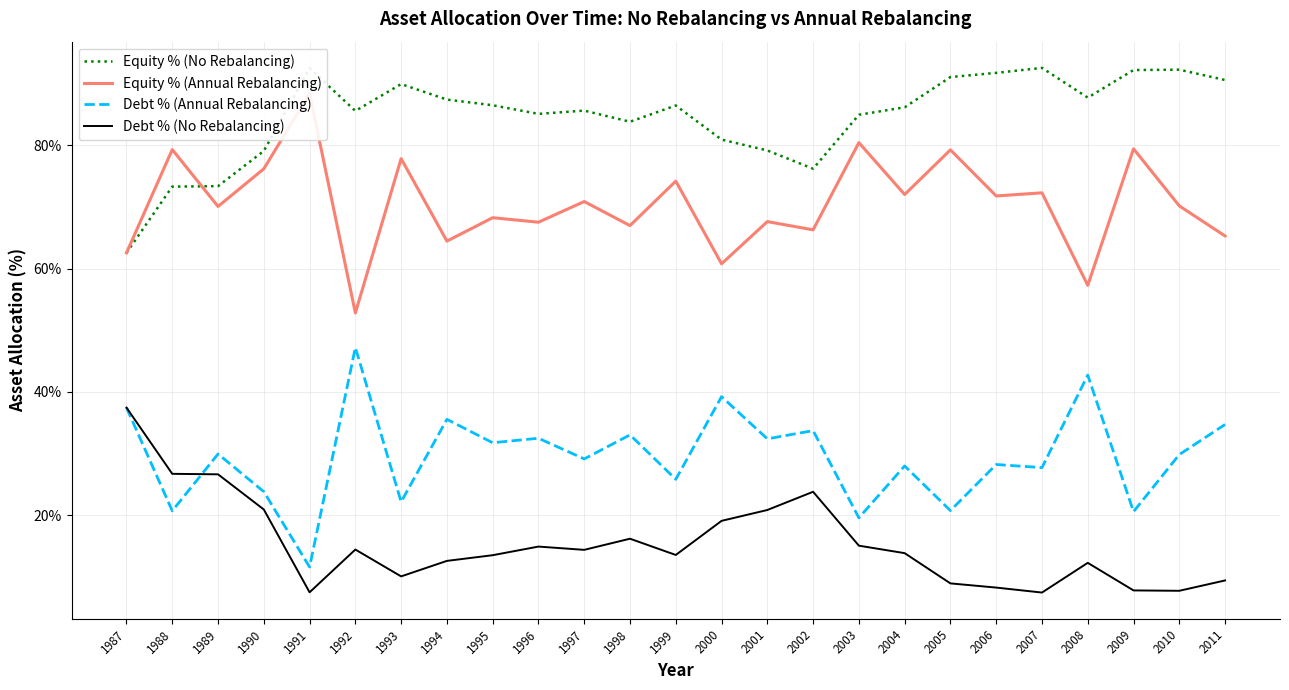

Reading left to right, transcribe all the data shown in this chart.

Equity % (No Rebalancing): 1987=62.6	1988=73.3	1989=73.4	1990=79.1	1991=92.5	1992=85.6	1993=90.0	1994=87.4	1995=86.5	1996=85.1	1997=85.6	1998=83.8	1999=86.5	2000=80.9	2001=79.2	2002=76.2	2003=85.0	2004=86.2	2005=91.1	2006=91.8	2007=92.6	2008=87.8	2009=92.2	2010=92.3	2011=90.6
Equity % (Annual Rebalancing): 1987=62.6	1988=79.3	1989=70.1	1990=76.2	1991=88.4	1992=52.8	1993=77.9	1994=64.5	1995=68.3	1996=67.5	1997=70.9	1998=67.0	1999=74.2	2000=60.8	2001=67.6	2002=66.3	2003=80.4	2004=72.0	2005=79.3	2006=71.8	2007=72.3	2008=57.3	2009=79.4	2010=70.2	2011=65.3
Debt % (Annual Rebalancing): 1987=37.4	1988=20.7	1989=29.9	1990=23.8	1991=11.6	1992=47.2	1993=22.1	1994=35.5	1995=31.7	1996=32.5	1997=29.1	1998=33.0	1999=25.8	2000=39.2	2001=32.4	2002=33.7	2003=19.6	2004=28.0	2005=20.7	2006=28.2	2007=27.7	2008=42.7	2009=20.6	2010=29.8	2011=34.7
Debt % (No Rebalancing): 1987=37.4	1988=26.7	1989=26.6	1990=20.9	1991=7.5	1992=14.4	1993=10.0	1994=12.6	1995=13.5	1996=14.9	1997=14.4	1998=16.2	1999=13.5	2000=19.1	2001=20.8	2002=23.8	2003=15.0	2004=13.8	2005=8.9	2006=8.2	2007=7.4	2008=12.2	2009=7.8	2010=7.7	2011=9.4